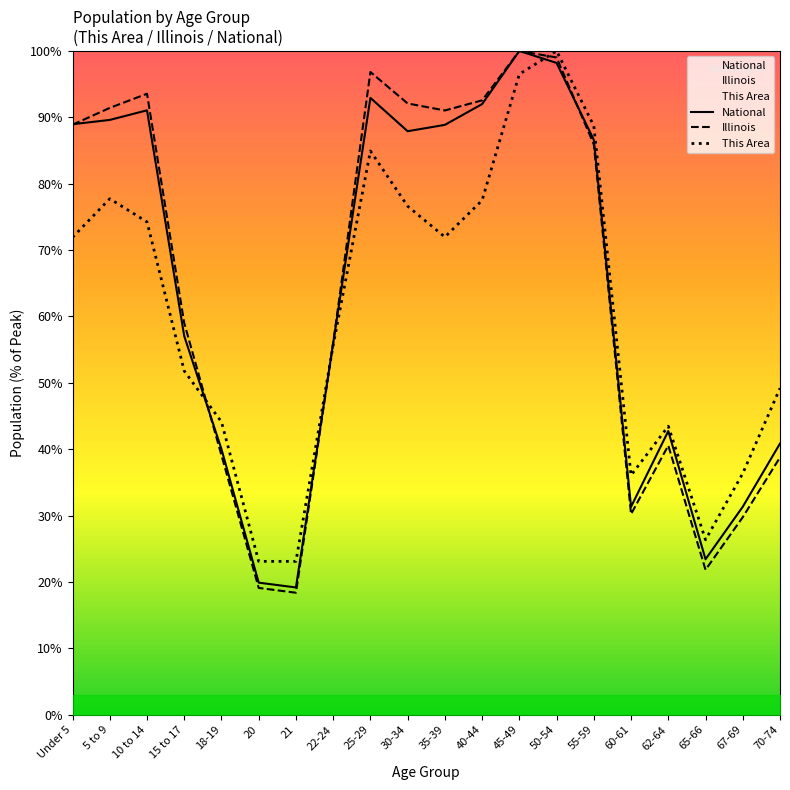

What is the value of the National point at the 20th from the left?

40.9